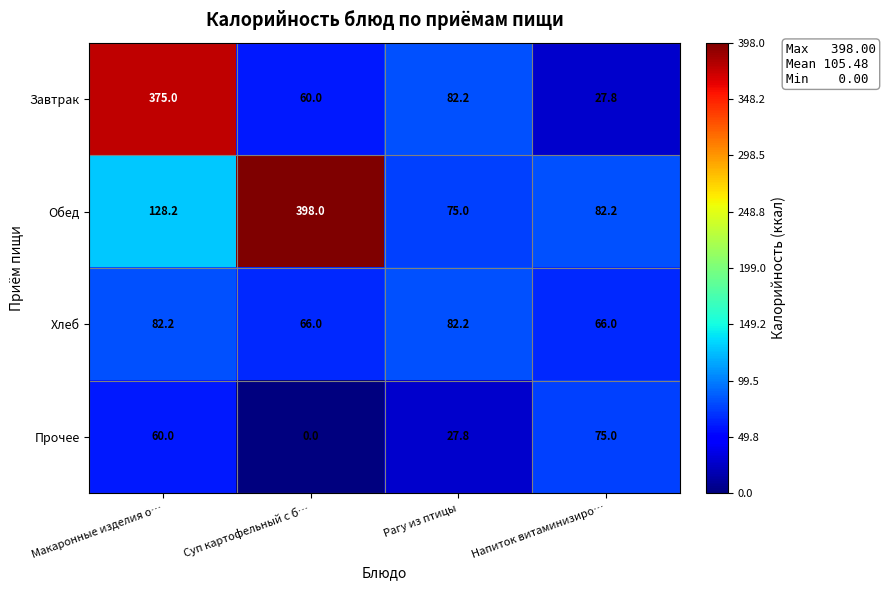

What is the sum of all Завтрак values?

545.0